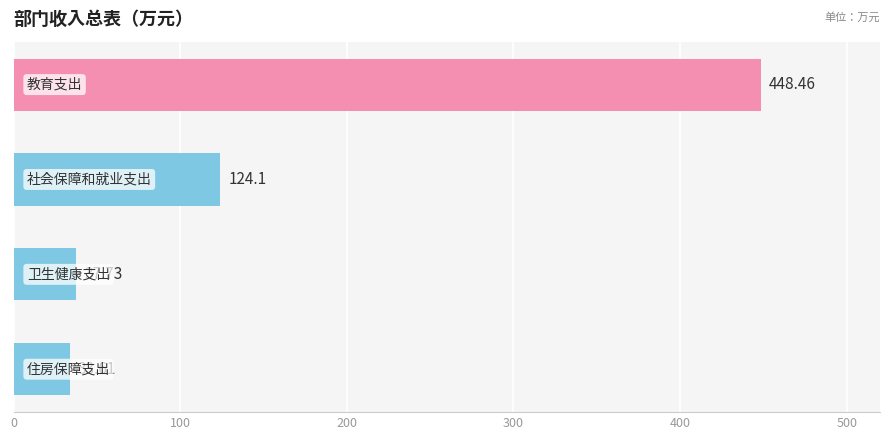

What is the average value?

161.0